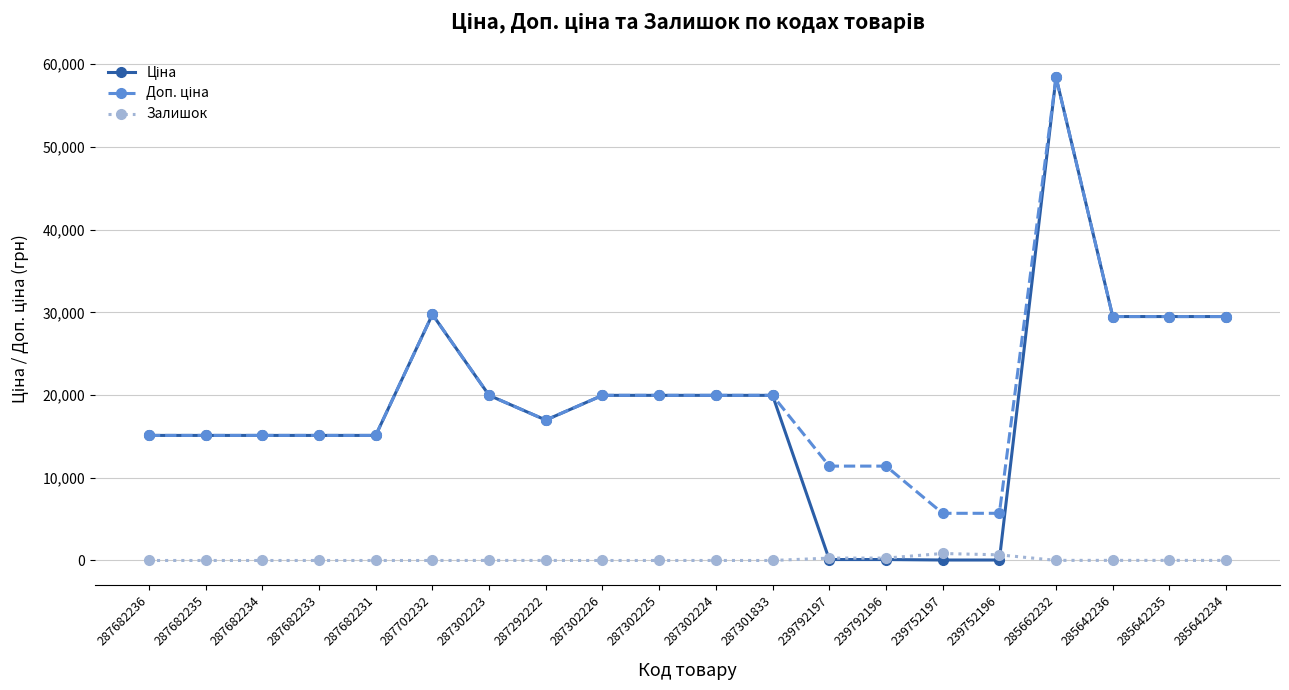

What is the greatest value displayed?

58426.5